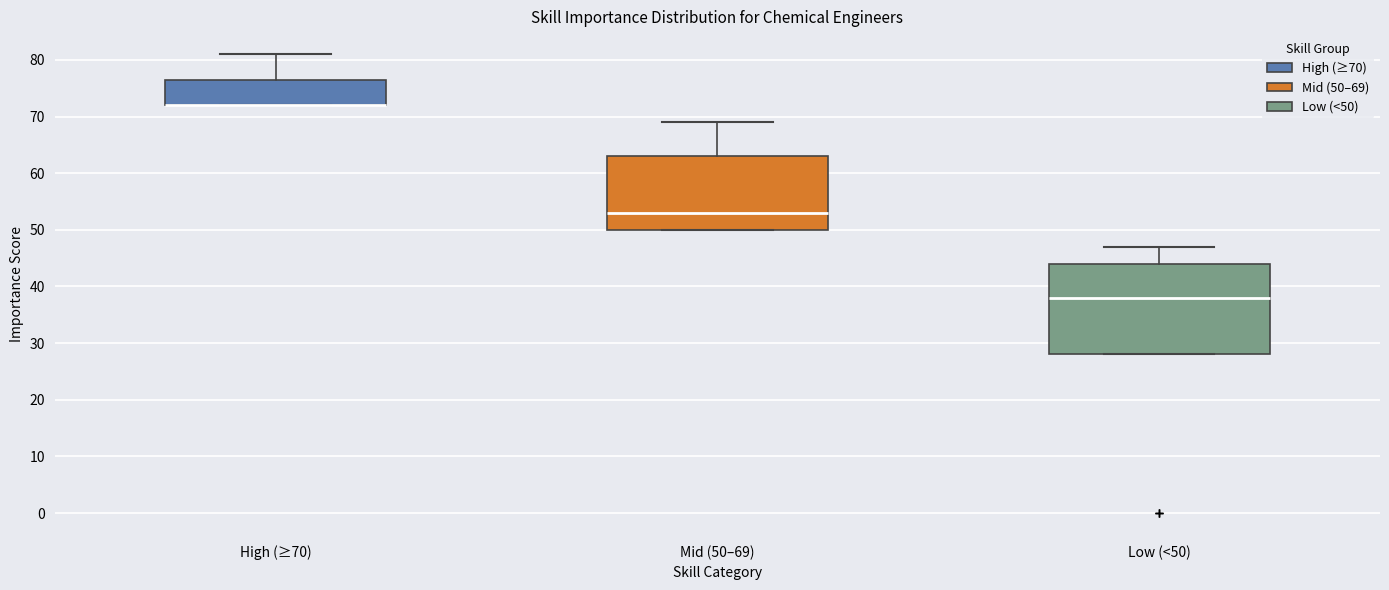

Where is the upper edge of the box for High (≥70) on the y-axis? The values are not printed on the chart, so give them approximately, as read against the axis.

77